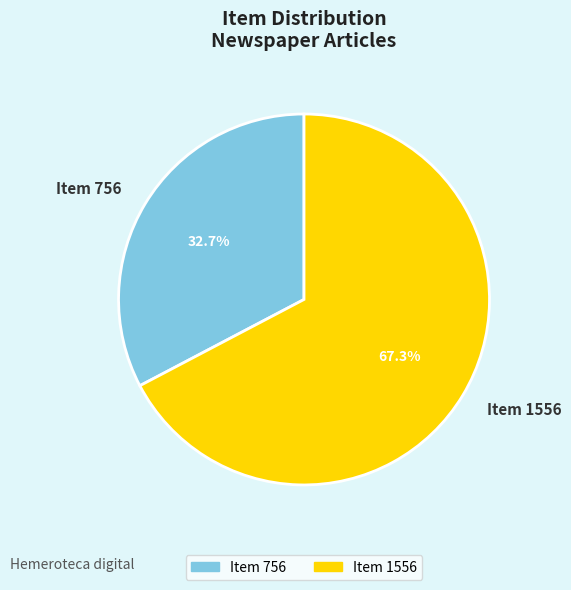

How many segments does this pie chart have?

2